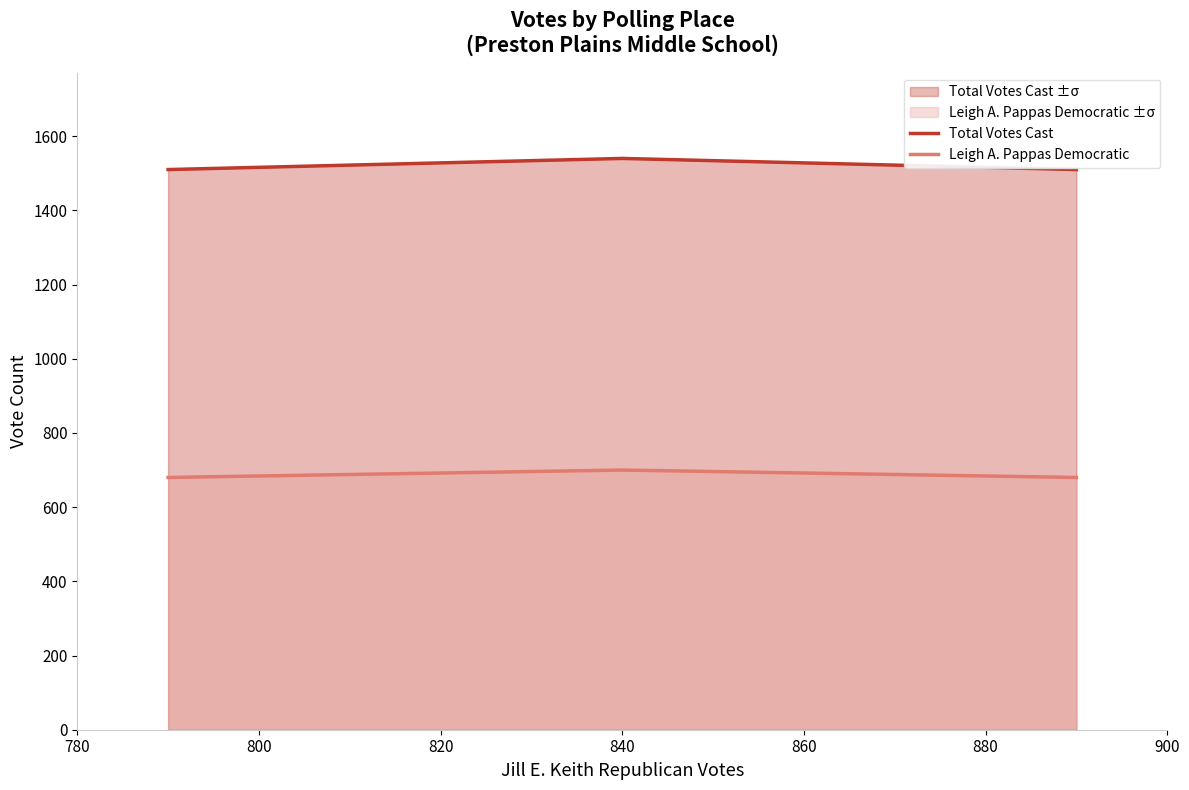

At how many categories does at least one series exceed 1244?

3